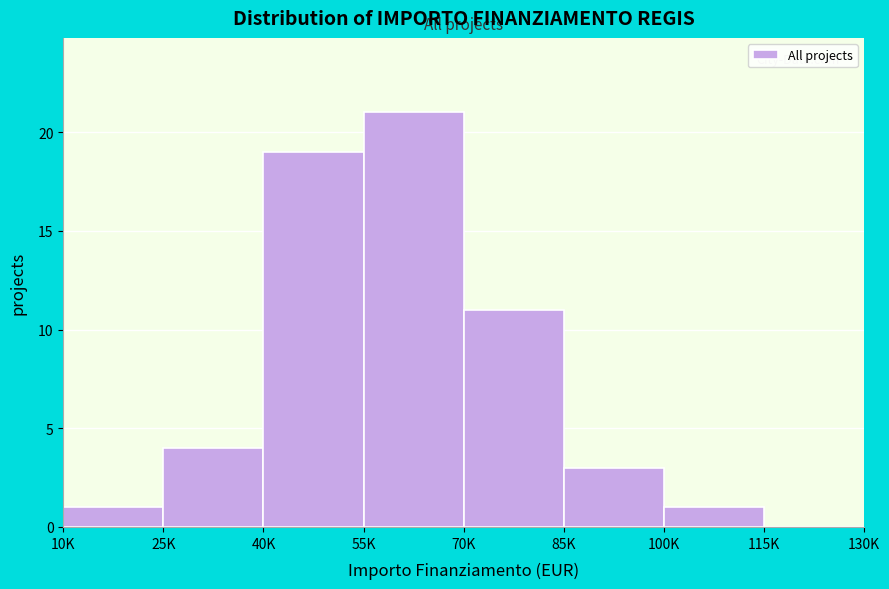

Reading left to right, list all the values displayed in this chart.

10K=1	25K=4	40K=19	55K=21	70K=11	85K=3	100K=1	115K=0